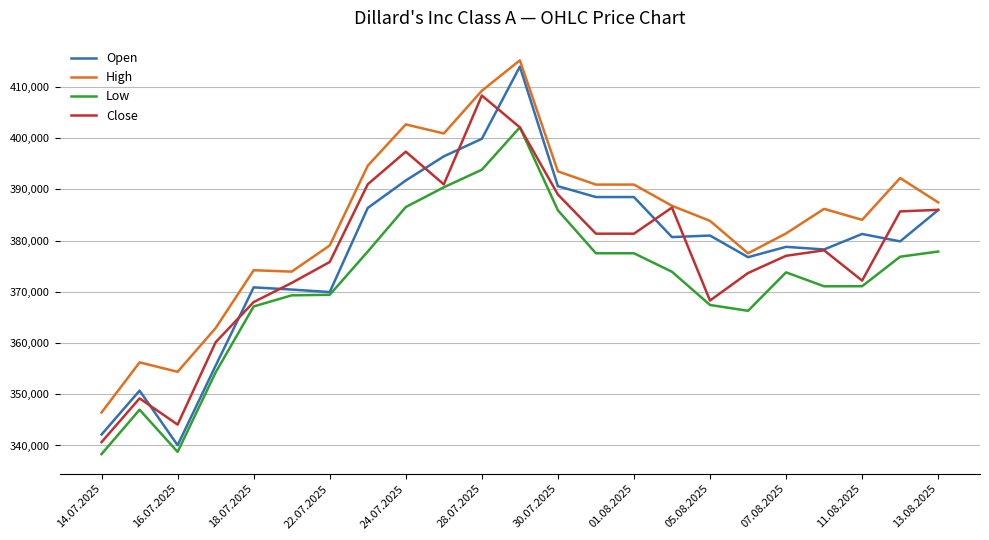

True or false: High and Low cross at least once.

False